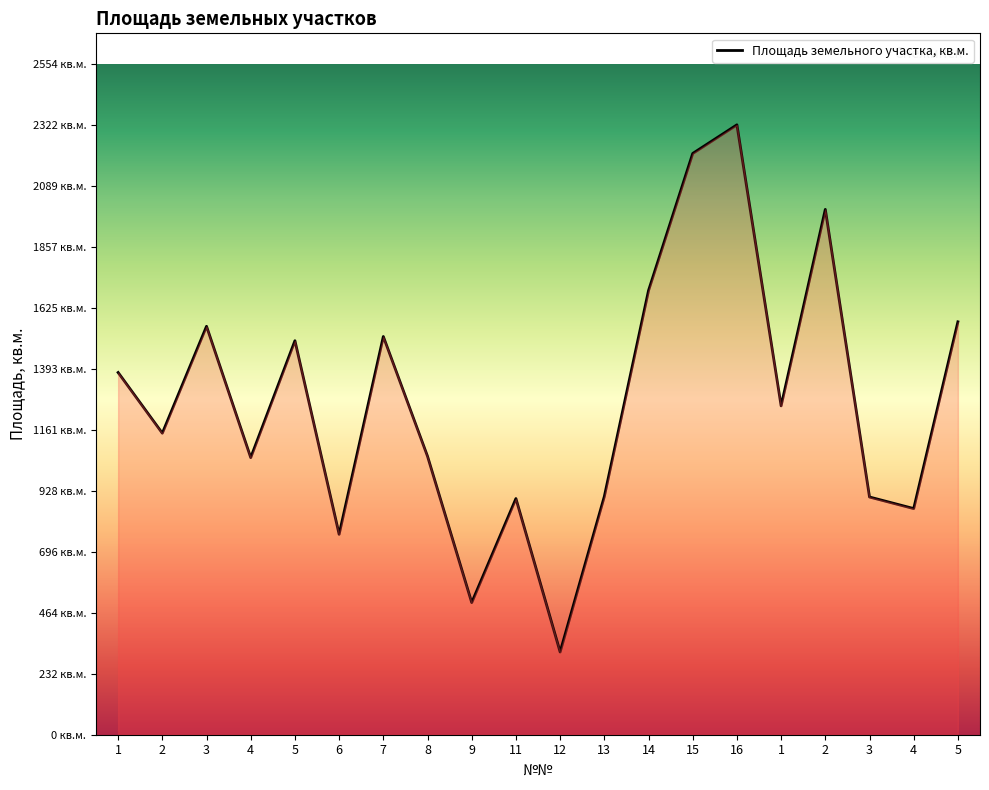

Is this an area chart (filled region under the line)?

Yes